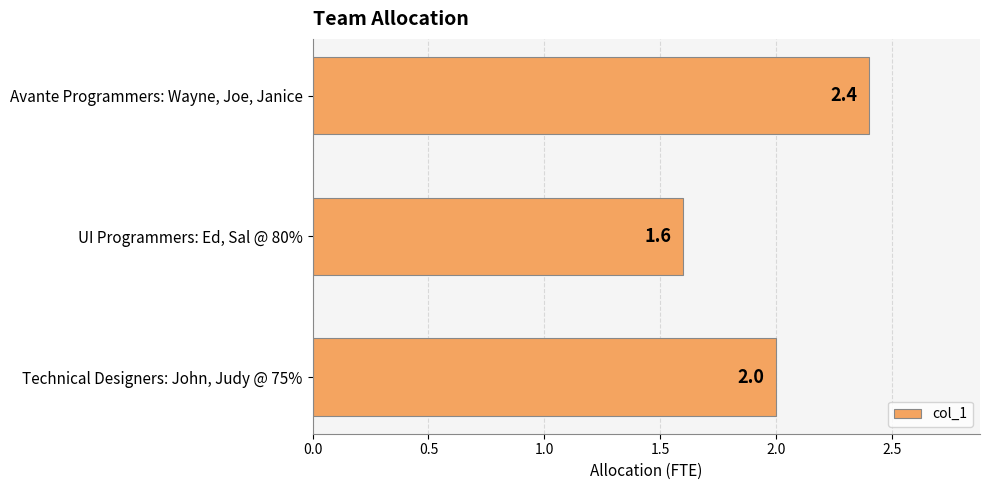

List the labels in order of value, smallest first.

UI Programmers: Ed, Sal @ 80%, Technical Designers: John, Judy @ 75%, Avante Programmers: Wayne, Joe, Janice